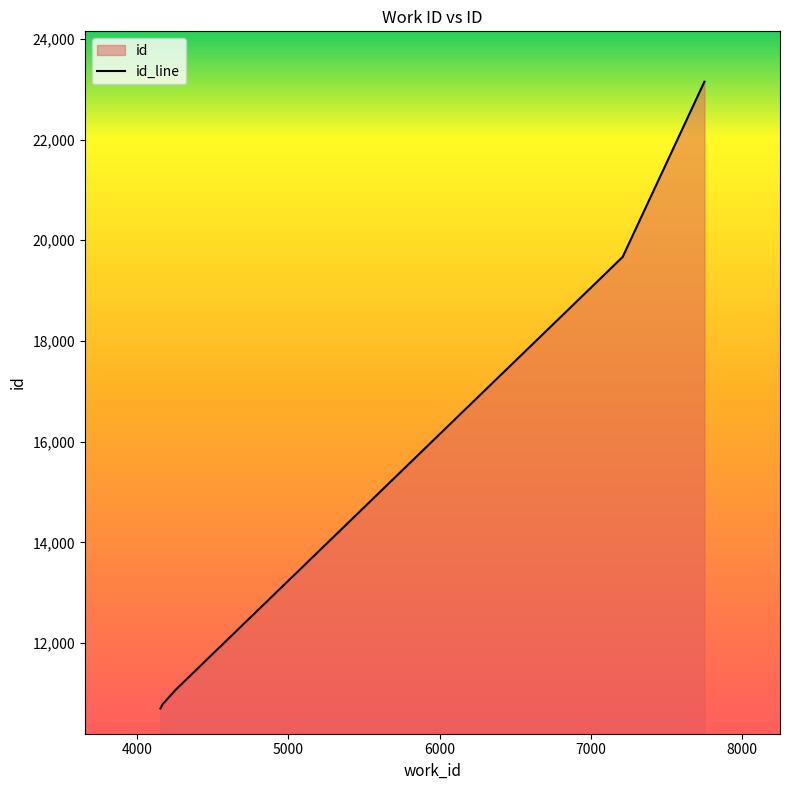

Which category has the lowest value across all series?

4153